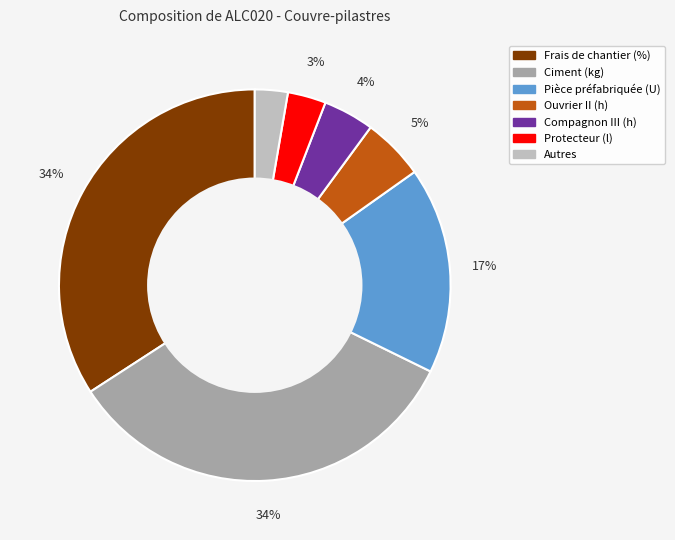

To the nearest percent, what is the average slice percentage?

14%